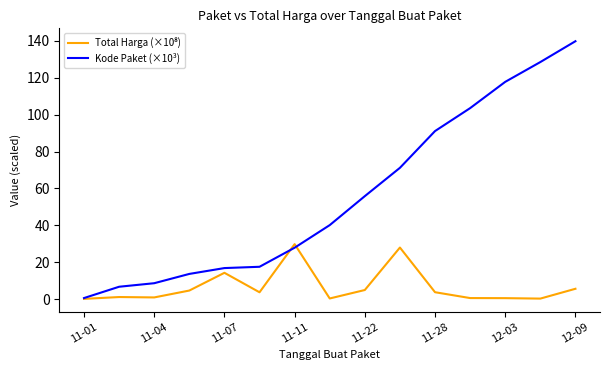

Which series has the largest total across all categories?

Kode Paket (×10³)